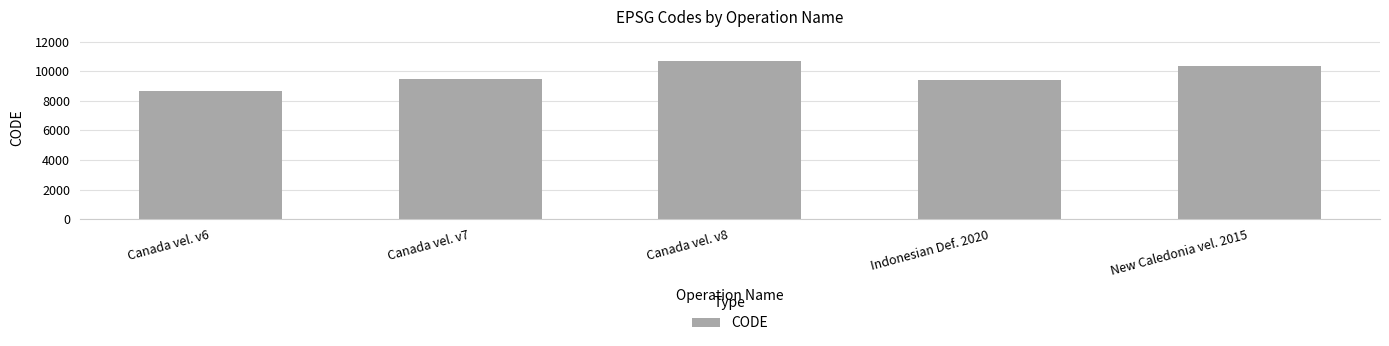

Reading right to left, transcribe all the data shown in this chart.

New Caledonia vel. 2015=10323	Indonesian Def. 2020=9375	Canada vel. v8=10707	Canada vel. v7=9483	Canada vel. v6=8676